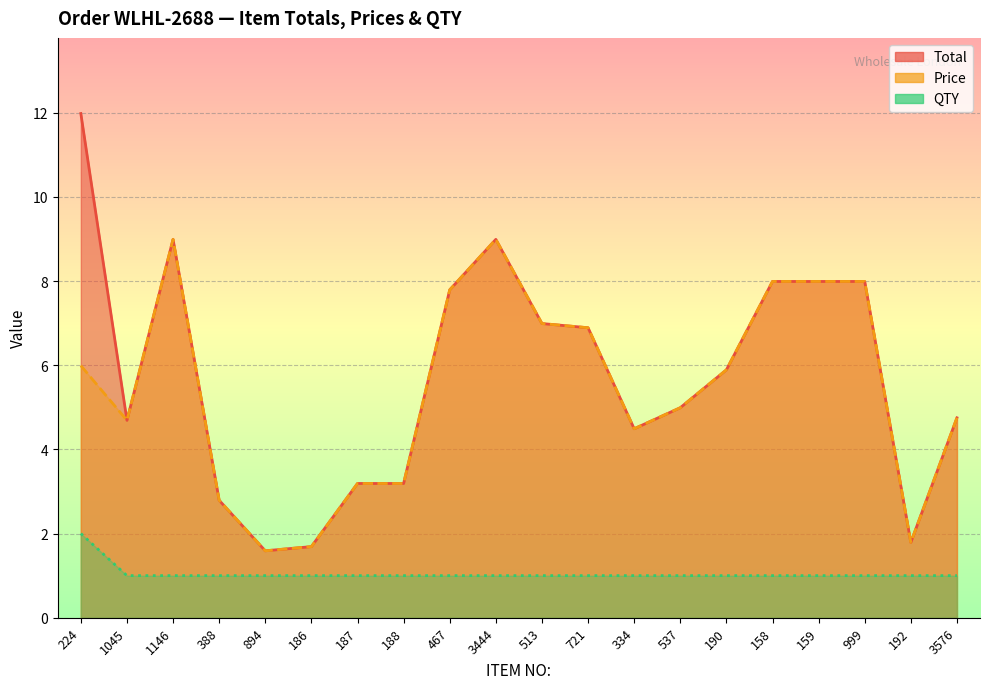

What is the smallest value displayed?

1.0